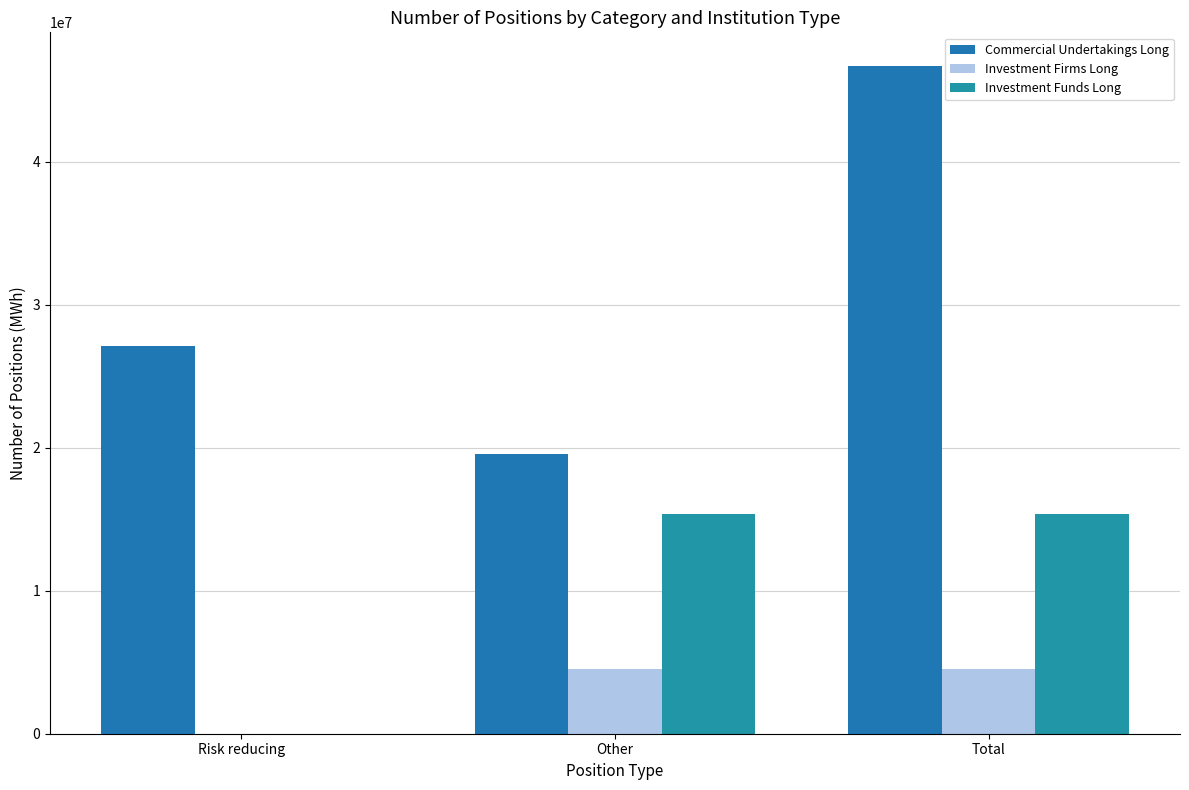

Which series has the largest total across all categories?

Commercial Undertakings Long